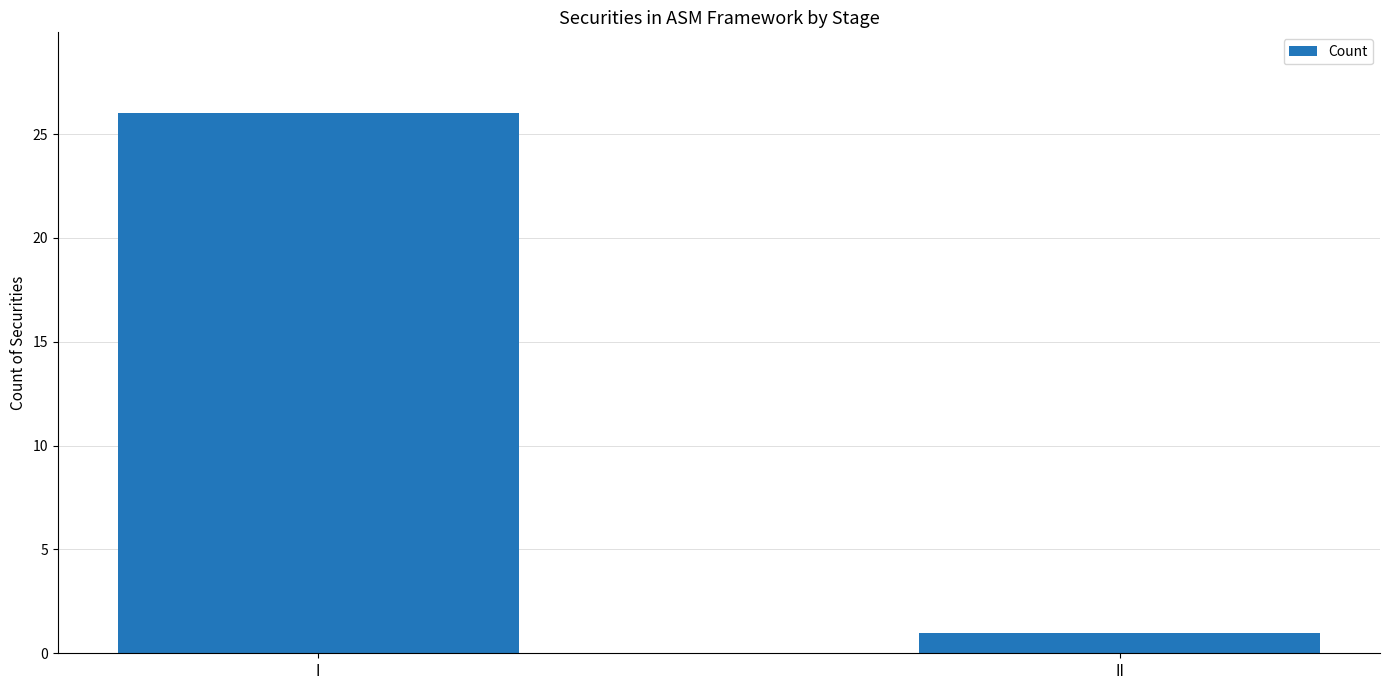

What is the change in value from I to II?

-25